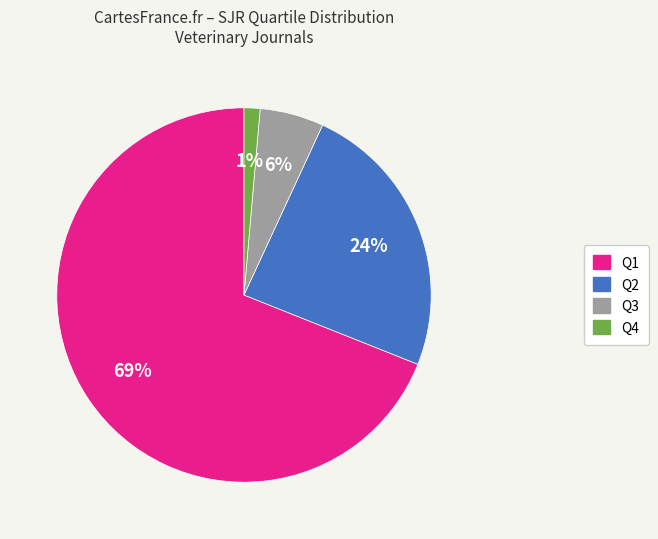

How many segments does this pie chart have?

4